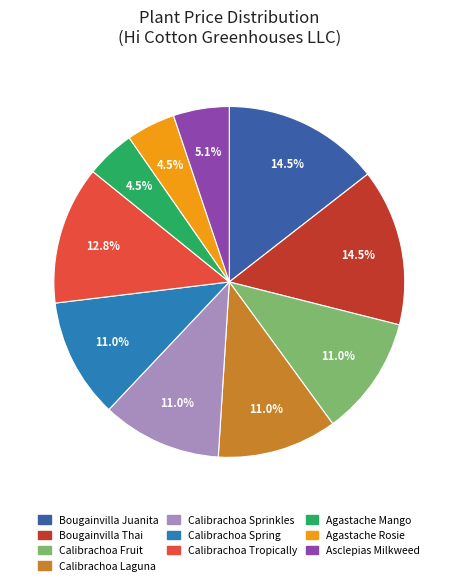

Is there a majority slice in this chart?

No